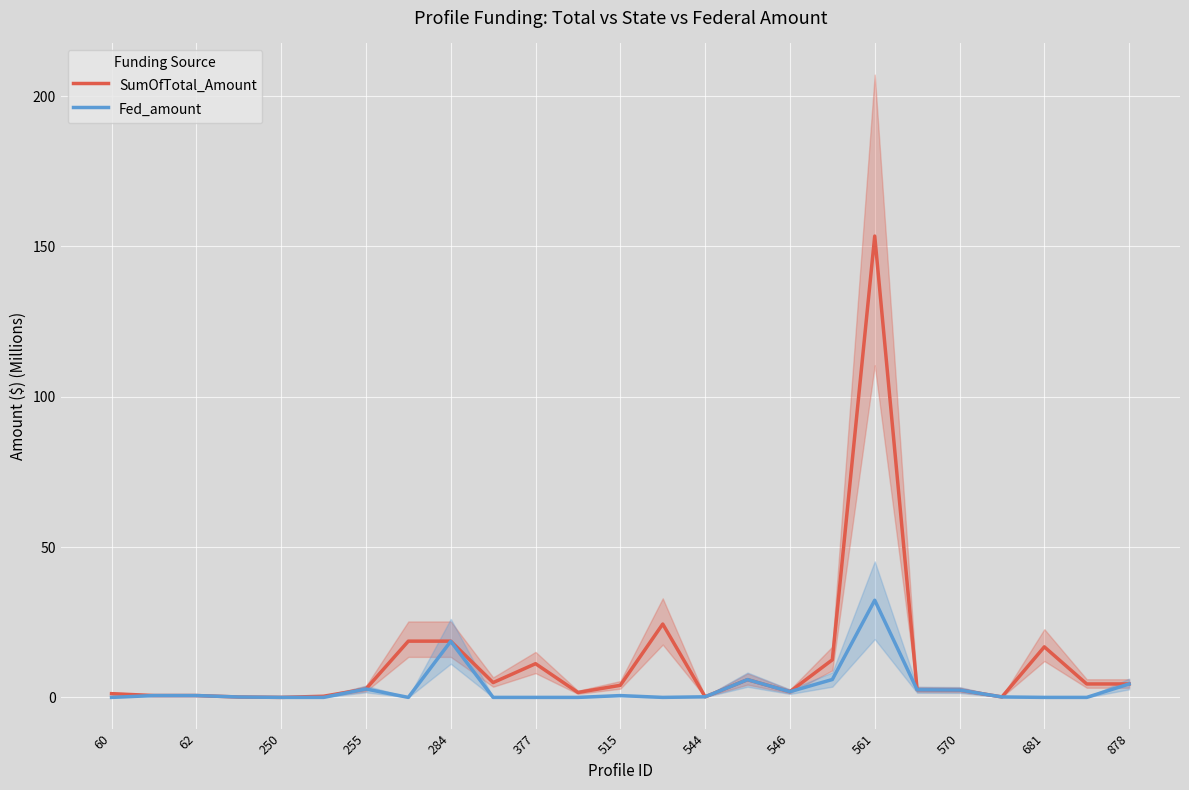

True or false: SumOfTotal_Amount and Fed_amount cross at least once.

False